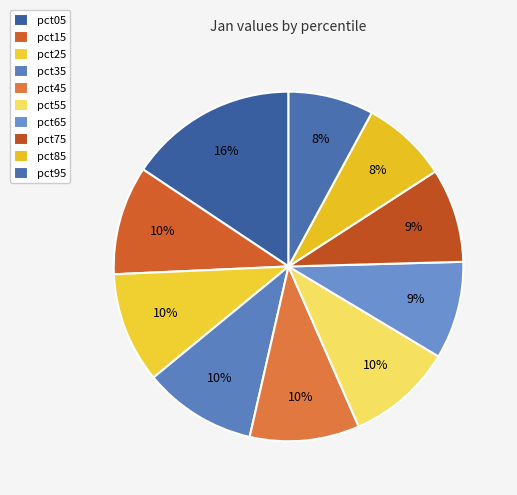

How many slices are in this pie chart?

10